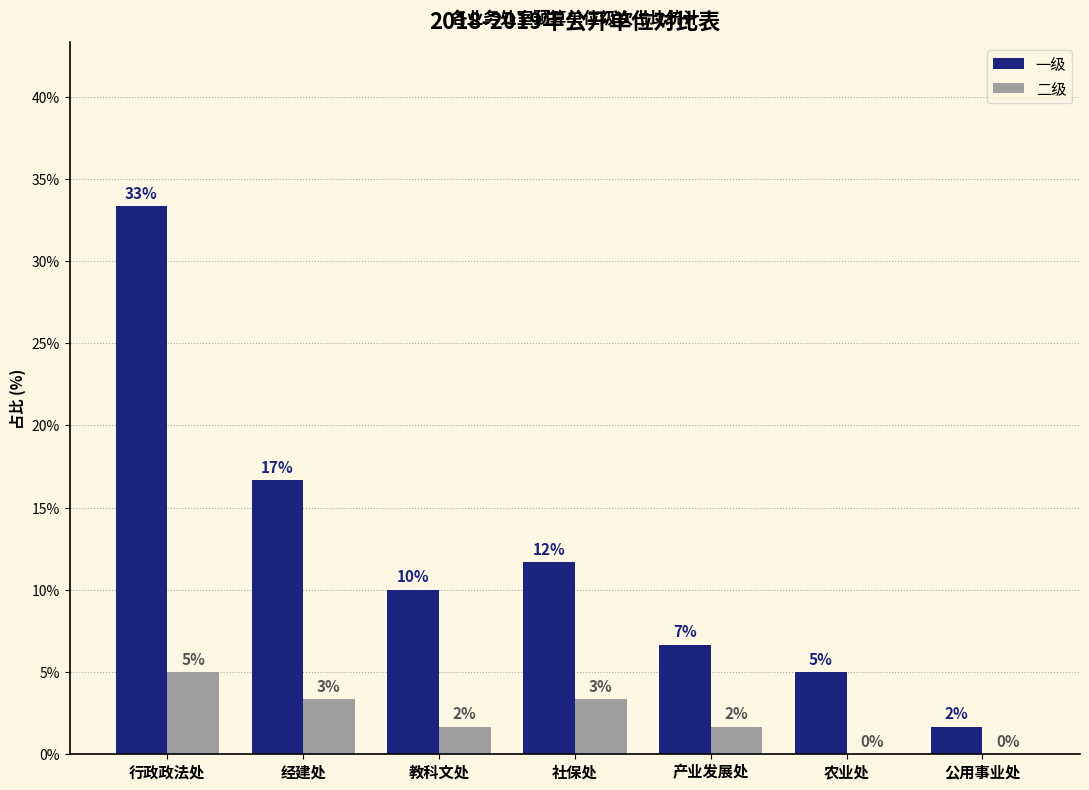

What is the difference between the highest and lowest values at 经建处?

13.3